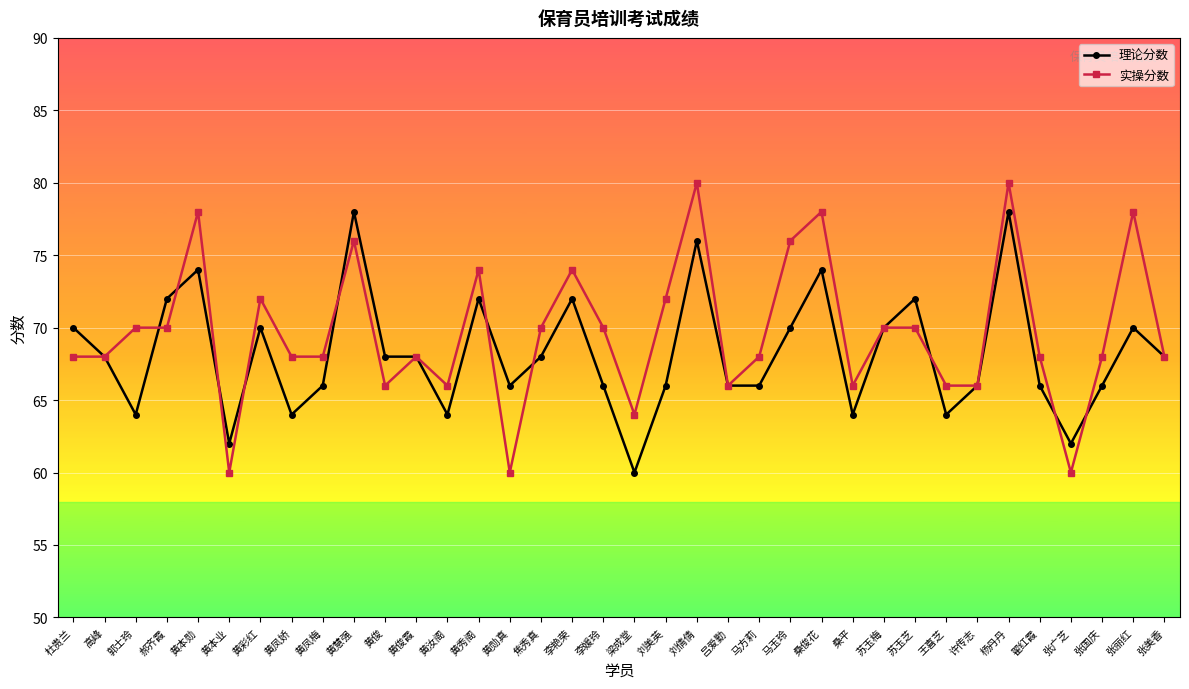

What are all the series names shown in the legend?

理论分数, 实操分数